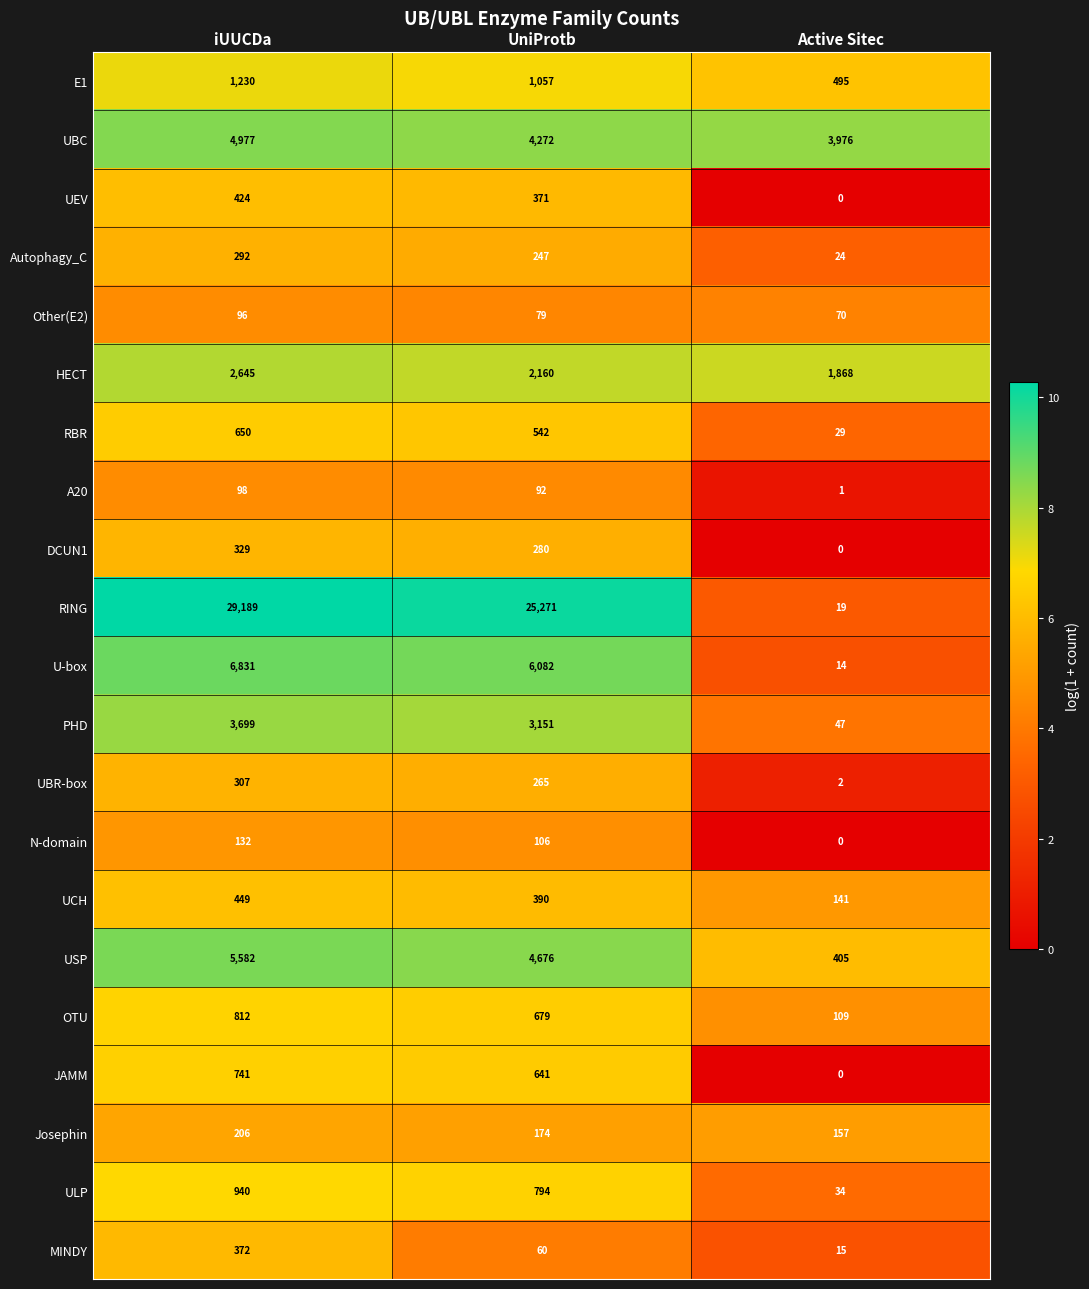

Where is USP nearest to the value 2993?

UniProtb